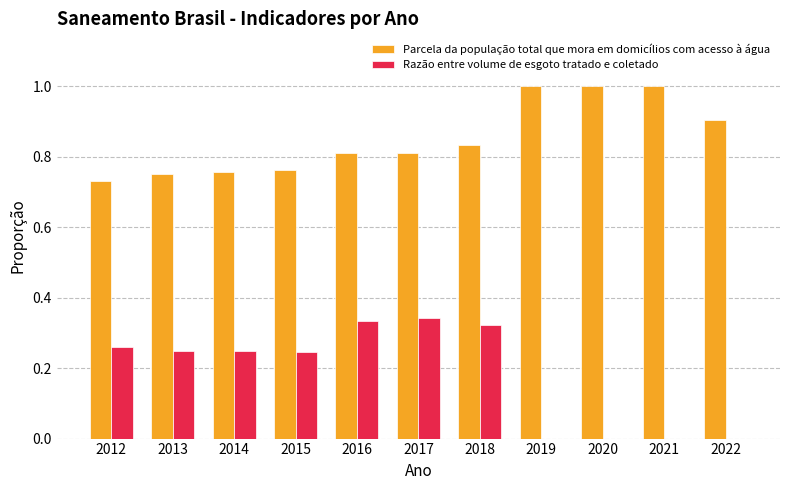

The value of Razão entre volume de esgoto tratado e coletado at 2019 is 0.0. True or false?

True